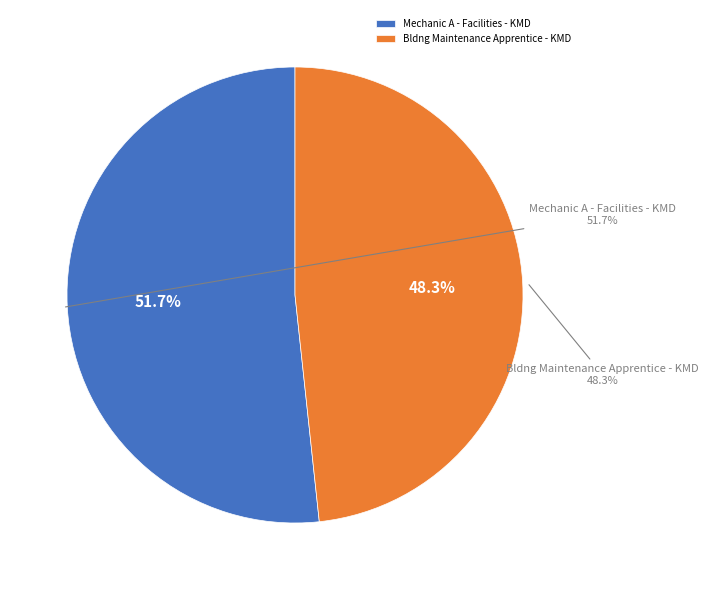

Between Mechanic A - Facilities - KMD and Bldng Maintenance Apprentice - KMD, which is larger?

Mechanic A - Facilities - KMD